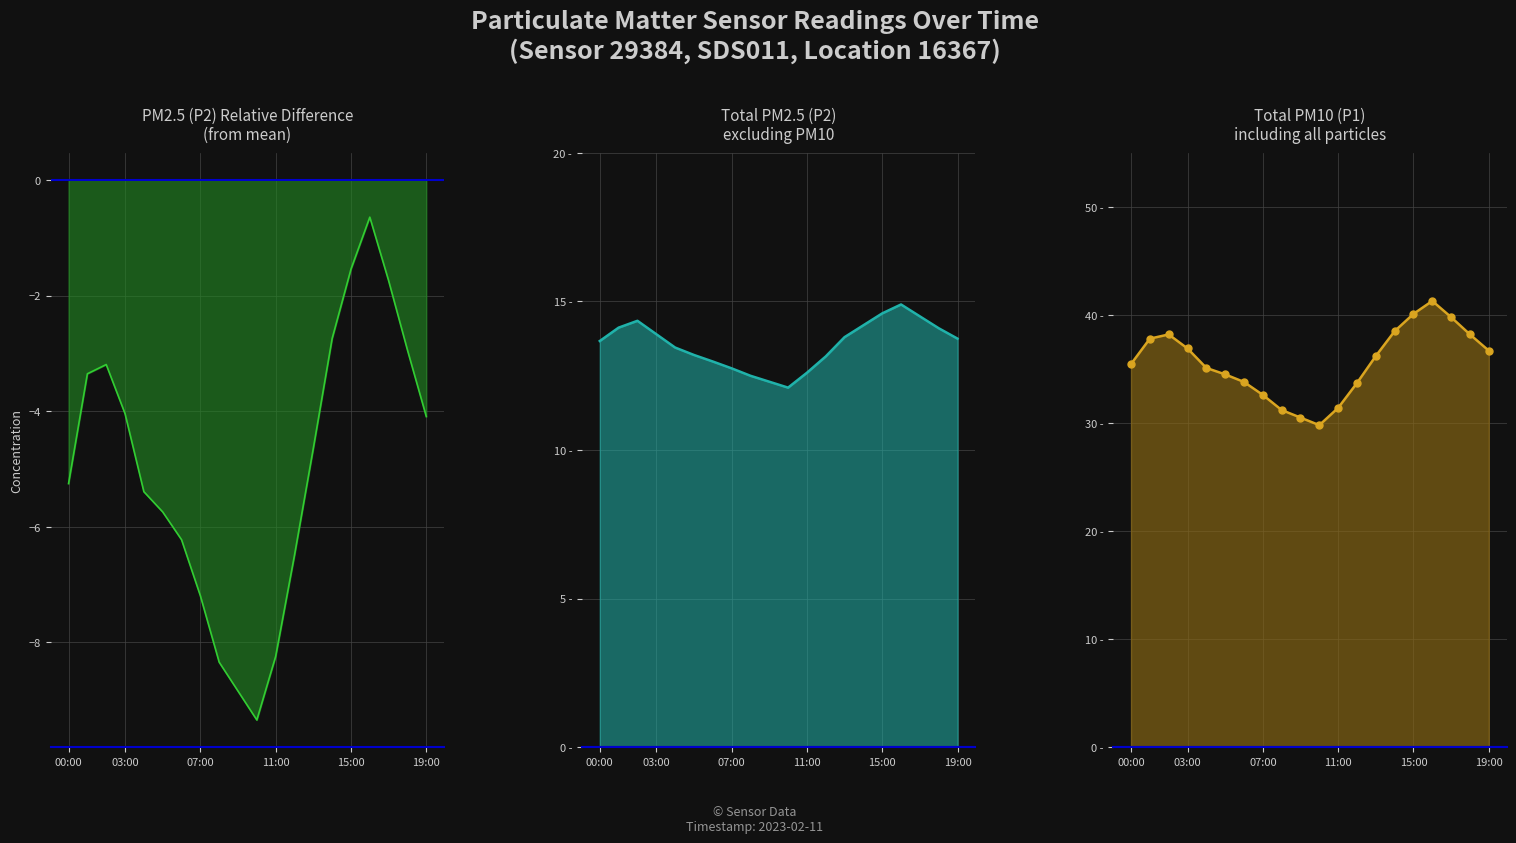

Which series has the largest total across all categories?

P1